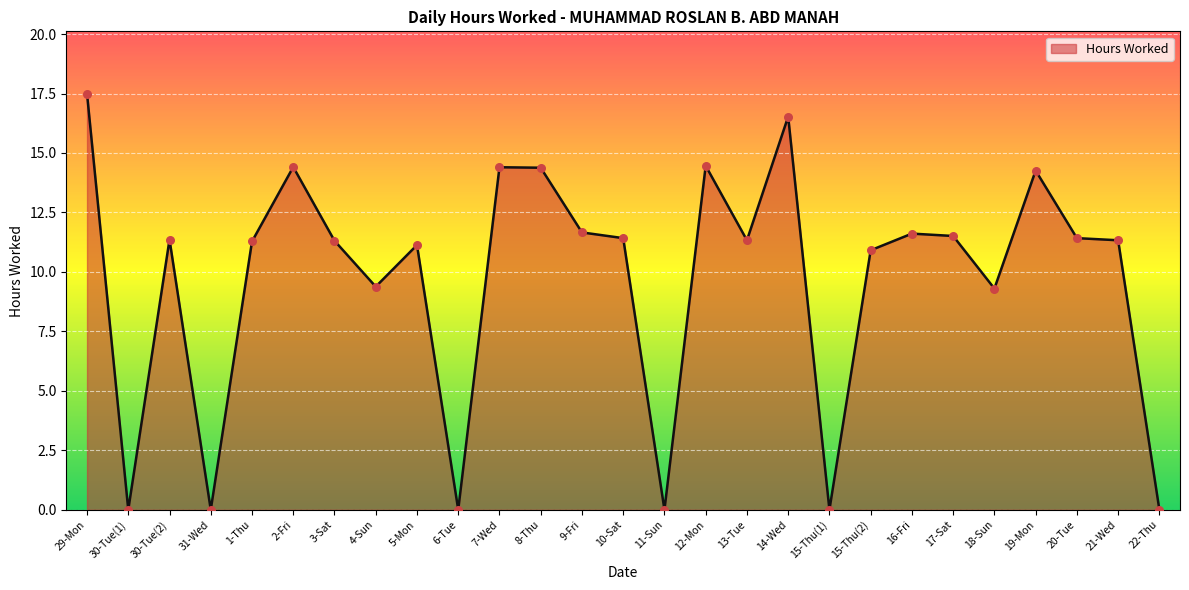

What is the change in value from 13-Tue to 15-Thu(2)?

-0.4